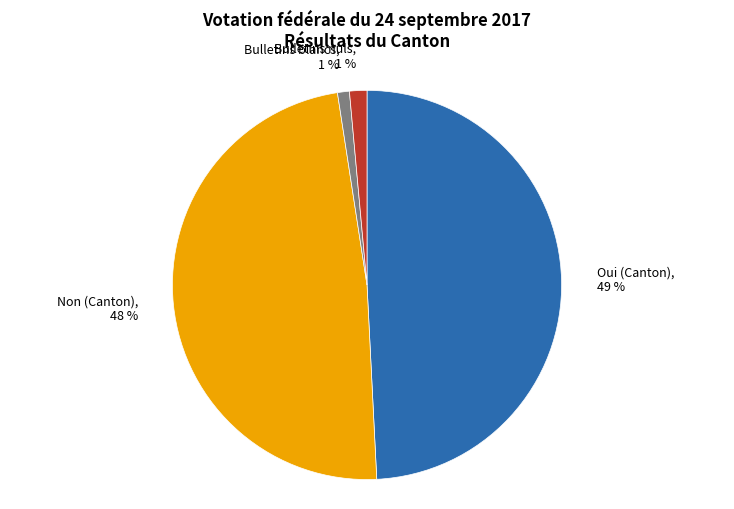

What percentage is the Oui (Canton) slice, to the nearest percent?

49%